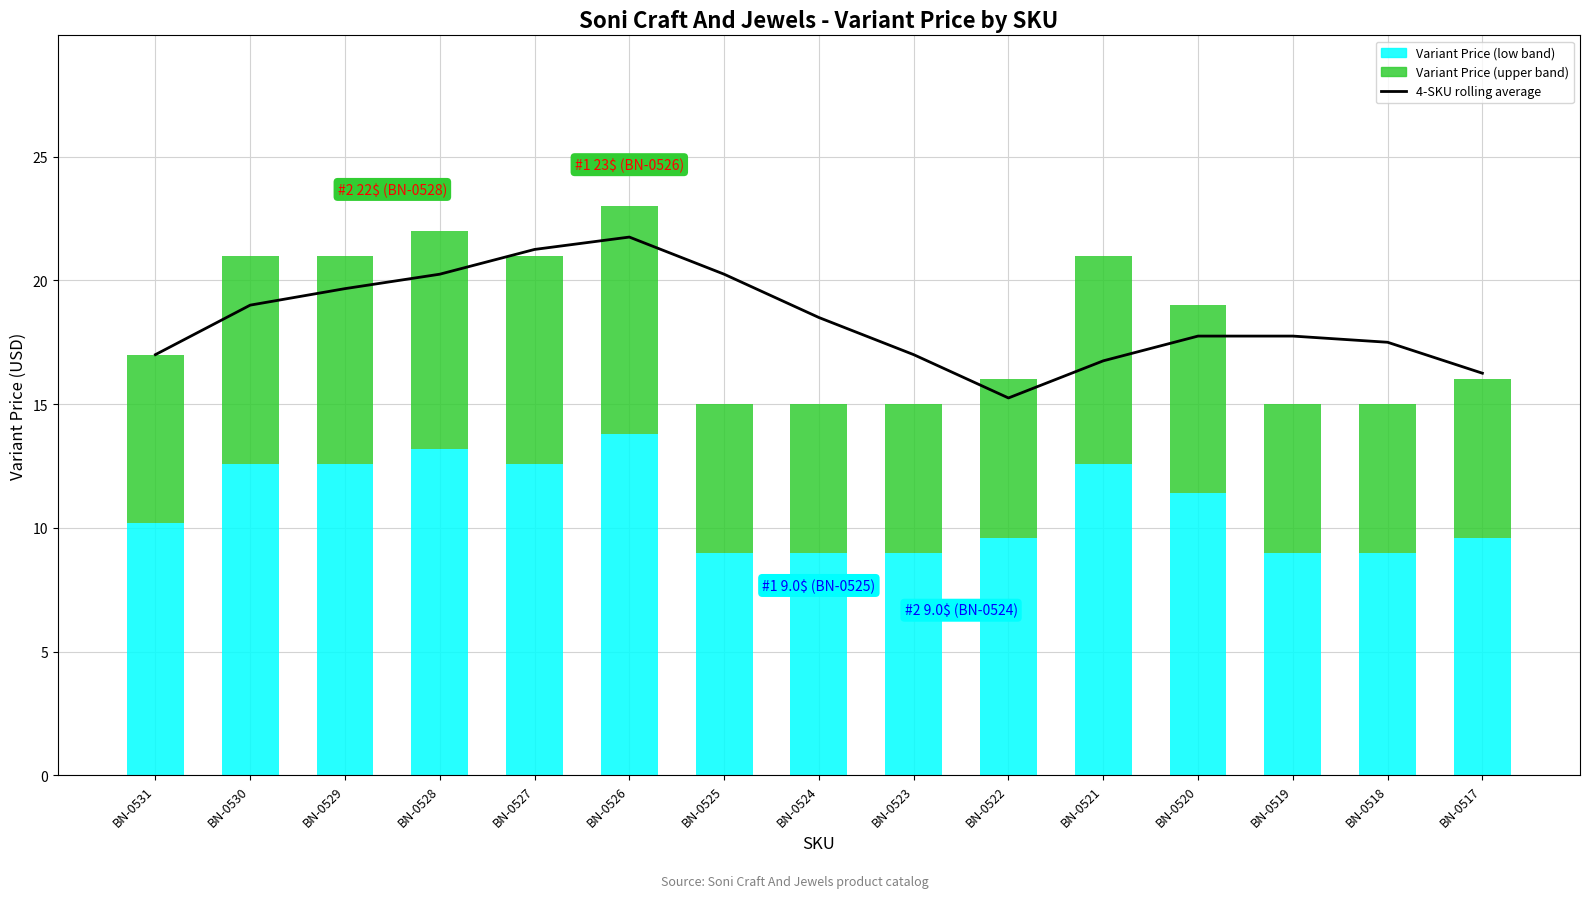

What is the sum of all Variant Price (low band) values?

163.2